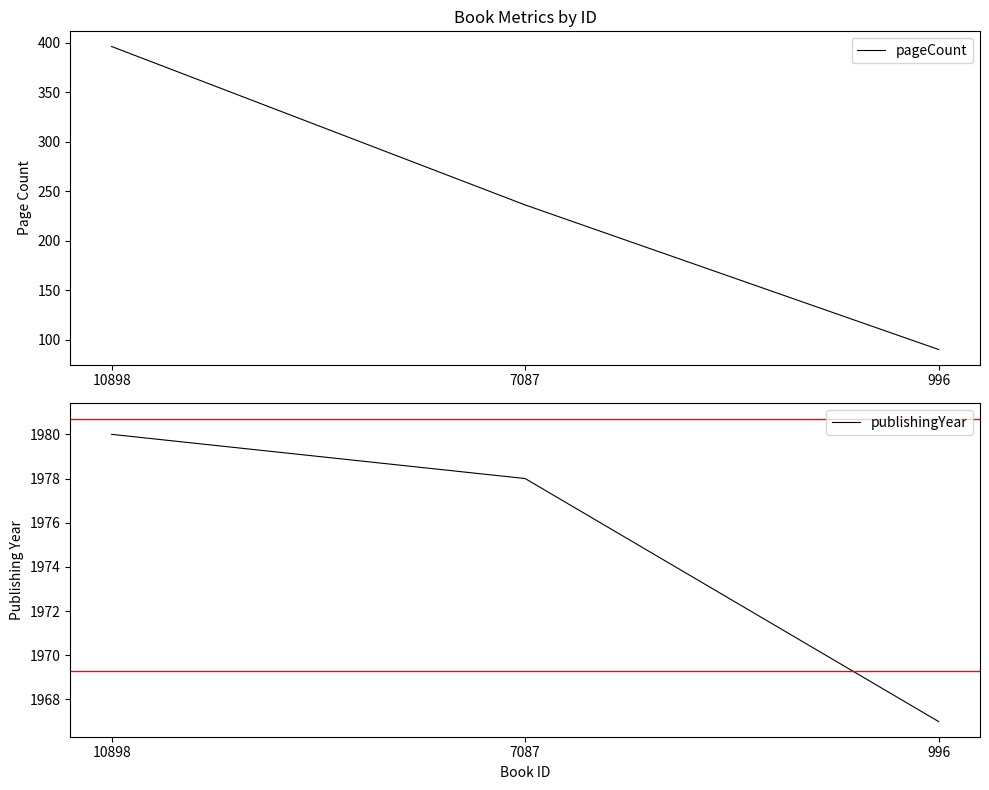

What is the difference between the maximum and minimum values in the pageCount series?

306